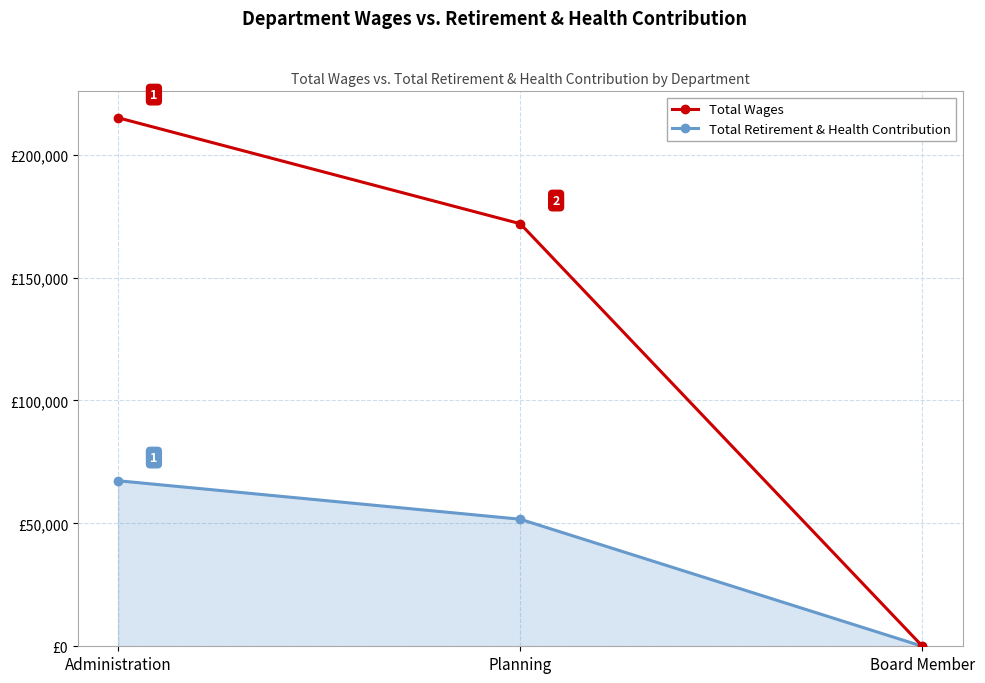

What is the label of the 3rd point from the right?

Administration